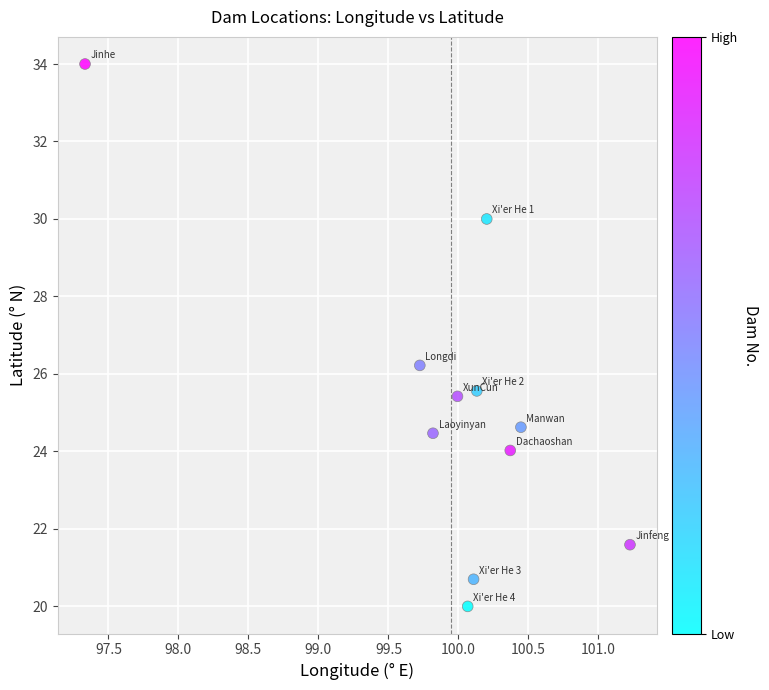

What Y value in the scatter plot is closest to 27?

26.2